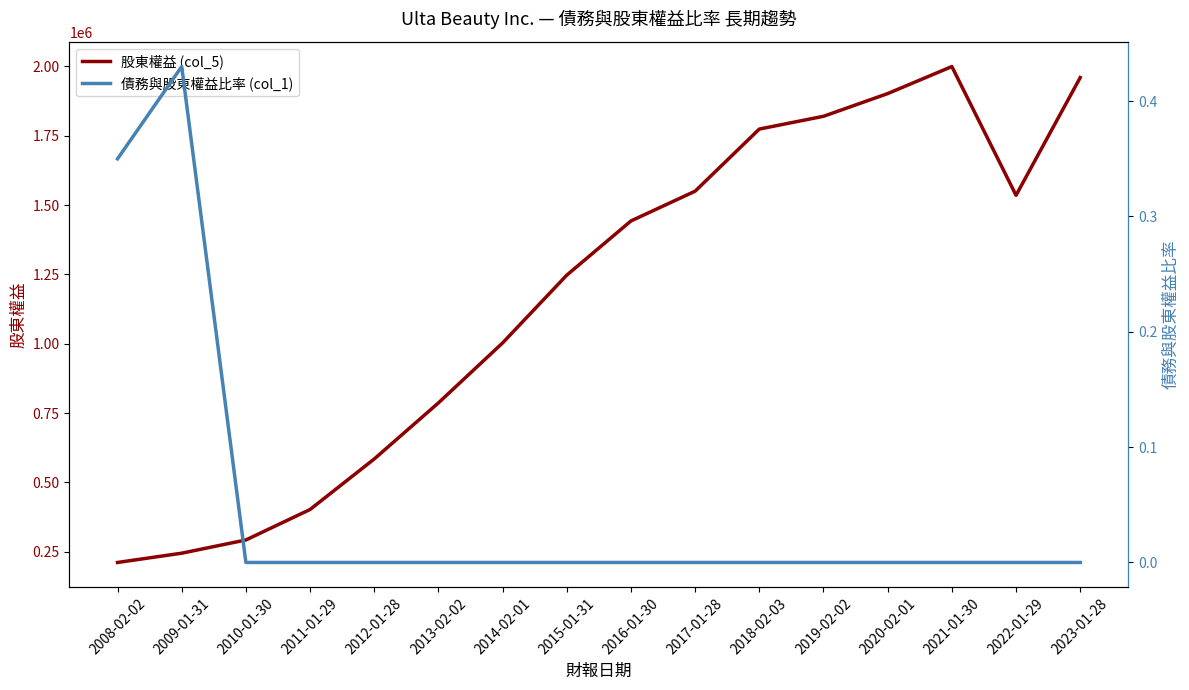

At which category does 債務與股東權益比率 (col_1) reach its first local peak?

2009-01-31